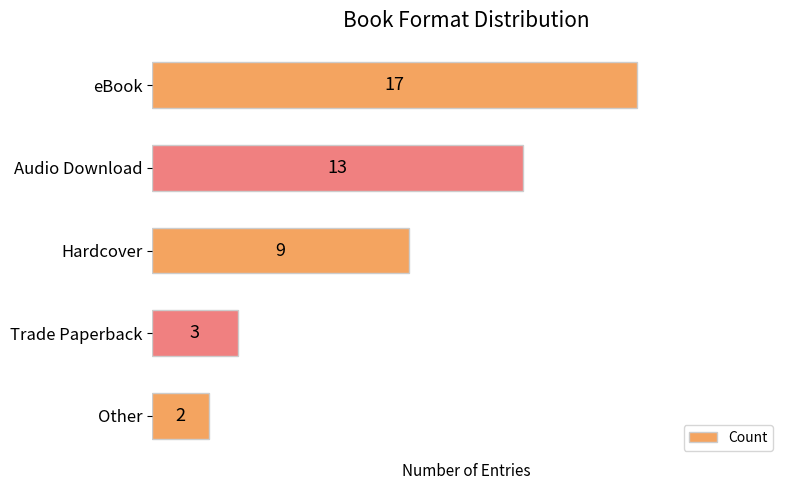

How many categories are shown in the chart?

5